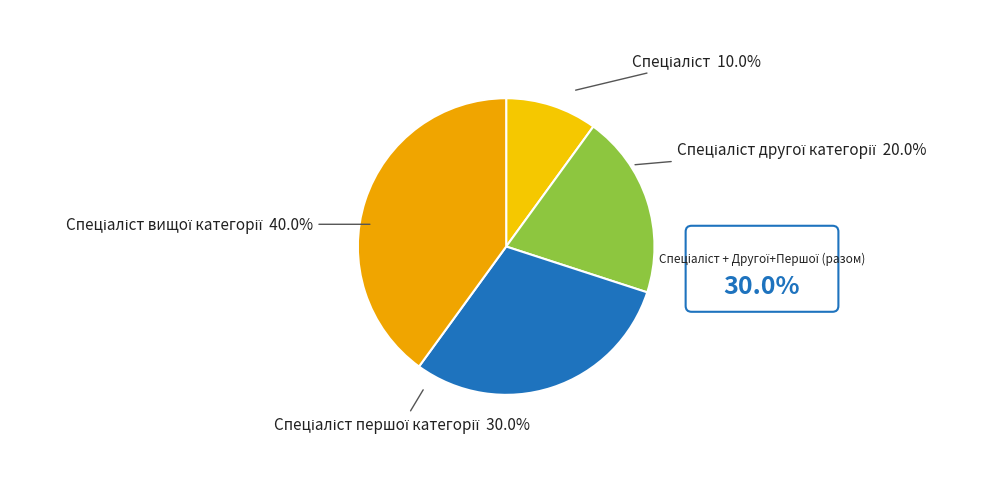

Is there any slice that represents more than half of the pie?

No